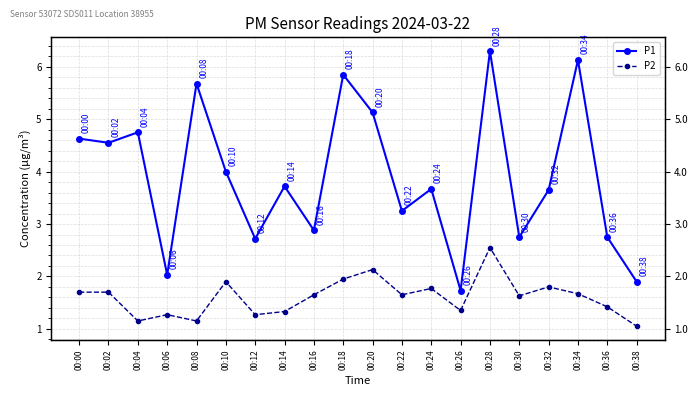

Between 00:00 and 00:28, which is larger?

00:28